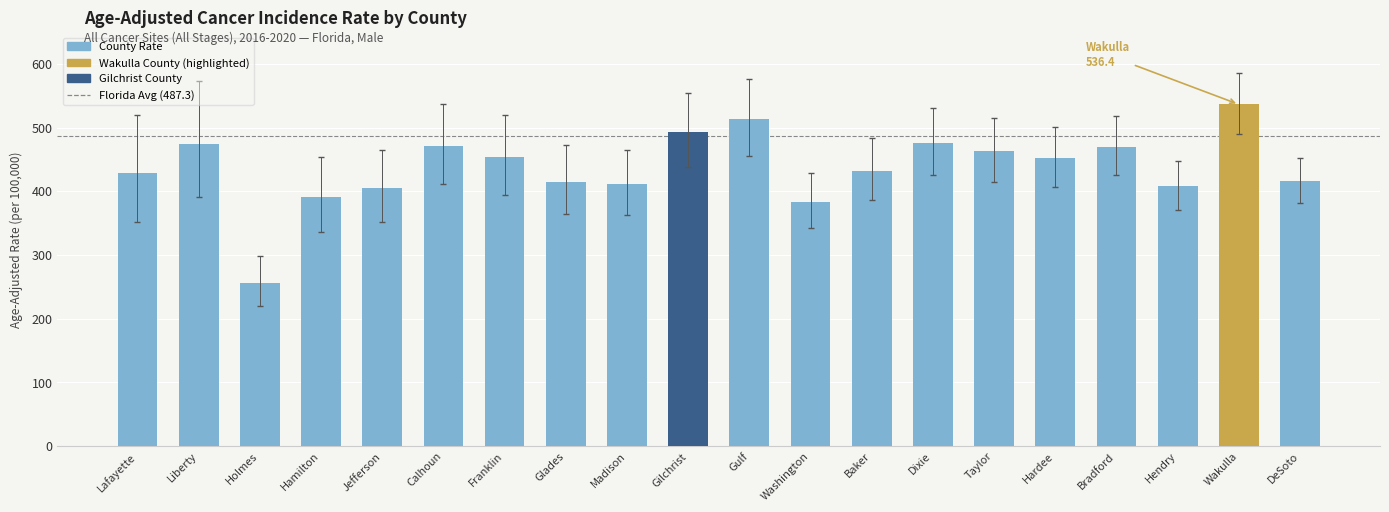

What value does the data have at Hendry?

407.8